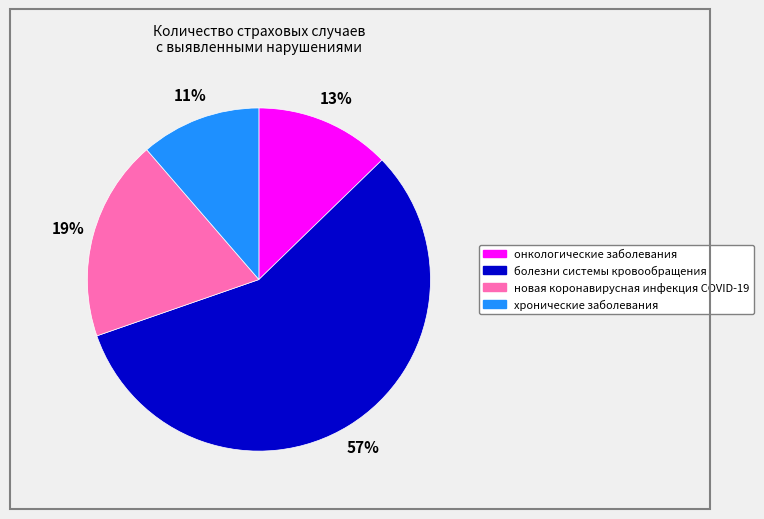

Combined, do онкологические заболевания and хронические заболевания account for over 50%?

No